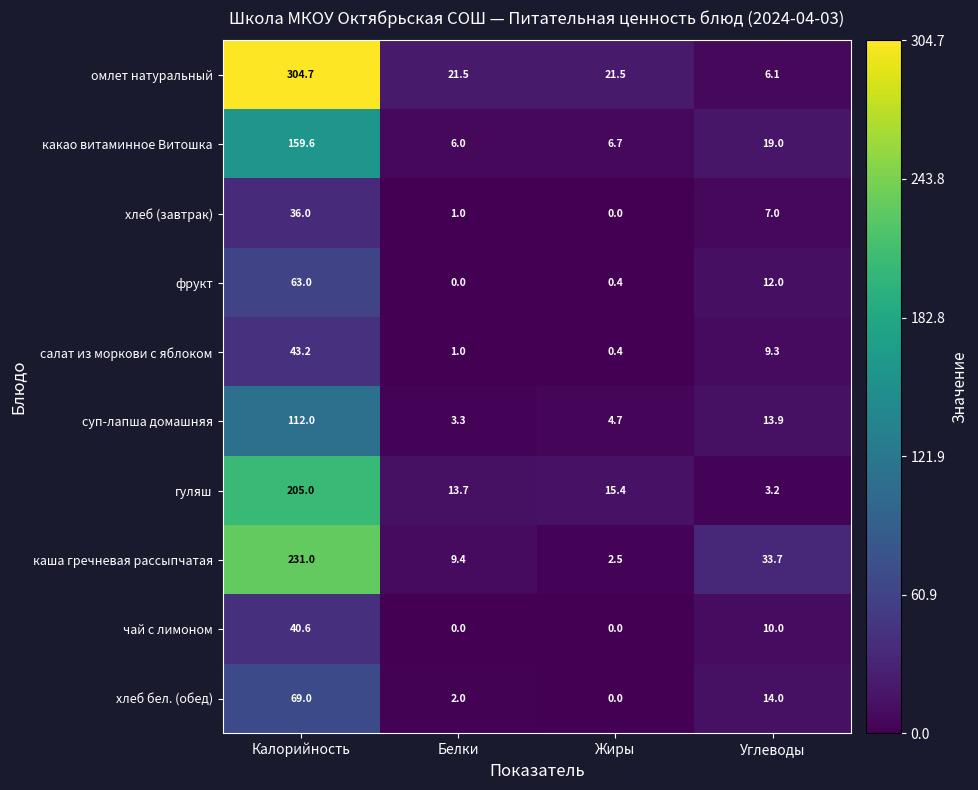

What is the total value across all series at Жиры?

51.6